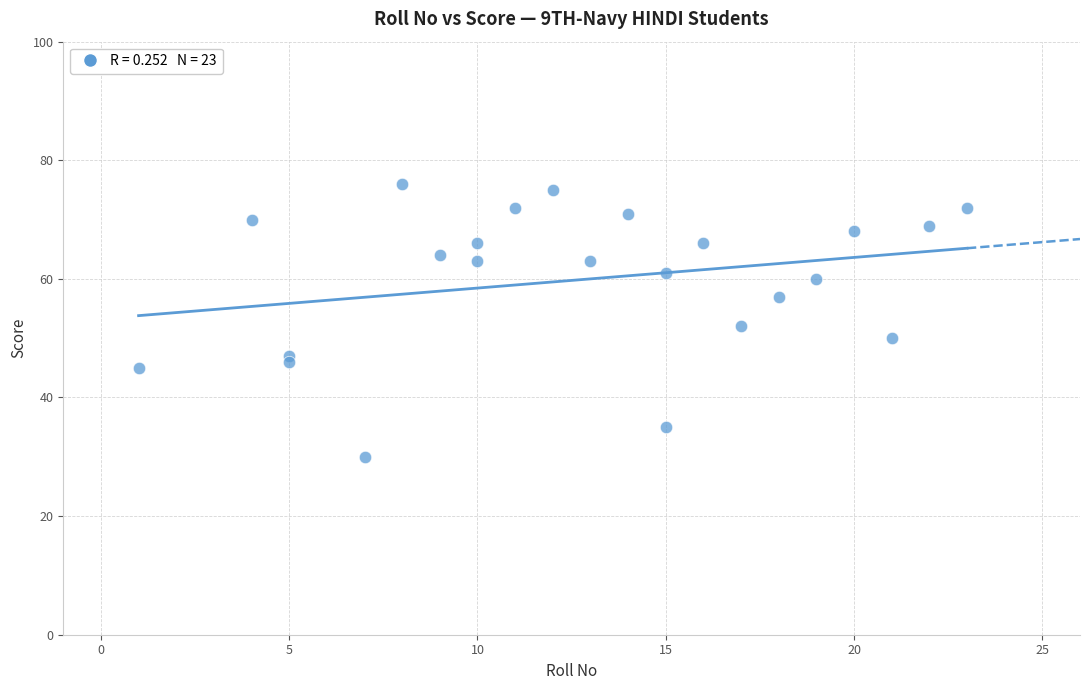

What is the range of X values (max minus min)?

22